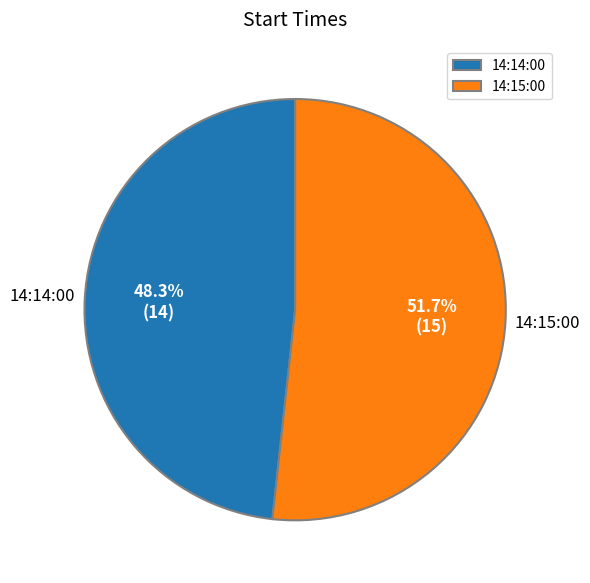

To the nearest percent, what percentage of the pie is 14:14:00?

48%